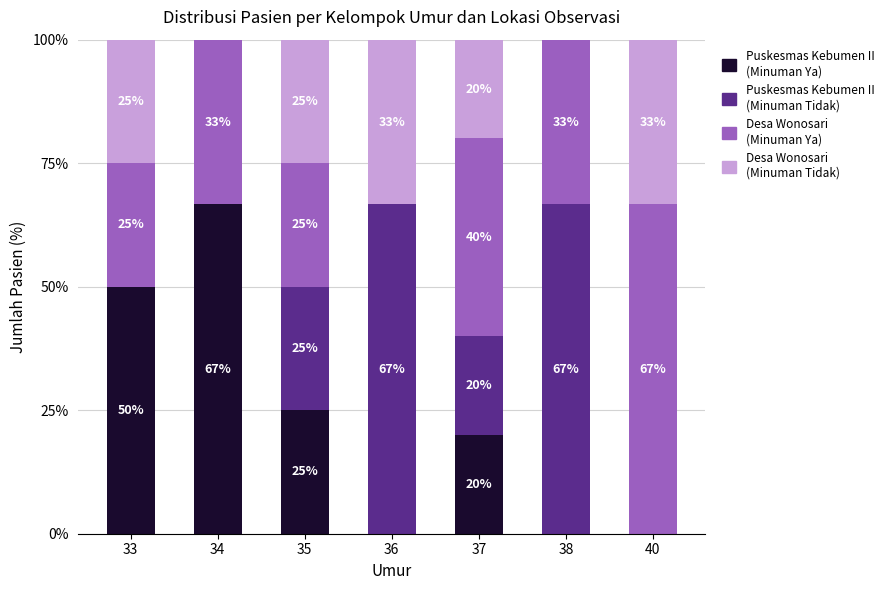

Is it true that Desa Wonosari - Minuman Tidak equals 30.4 at 37?

False